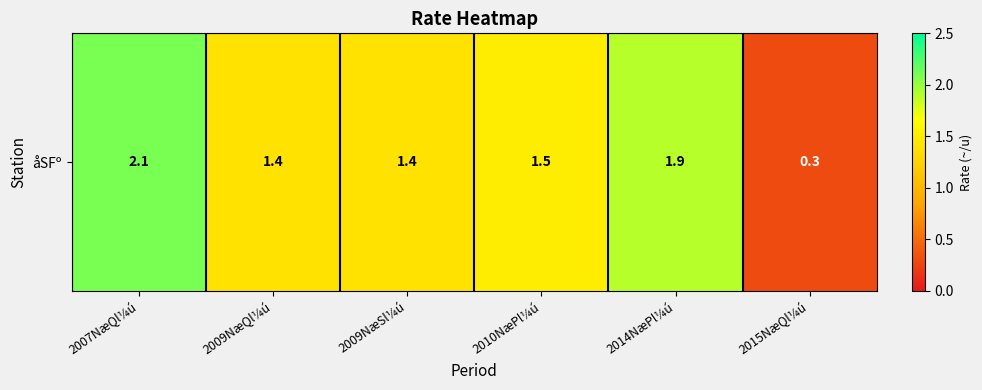

Which category has the lowest value across all series?

2015NæQl¼ú